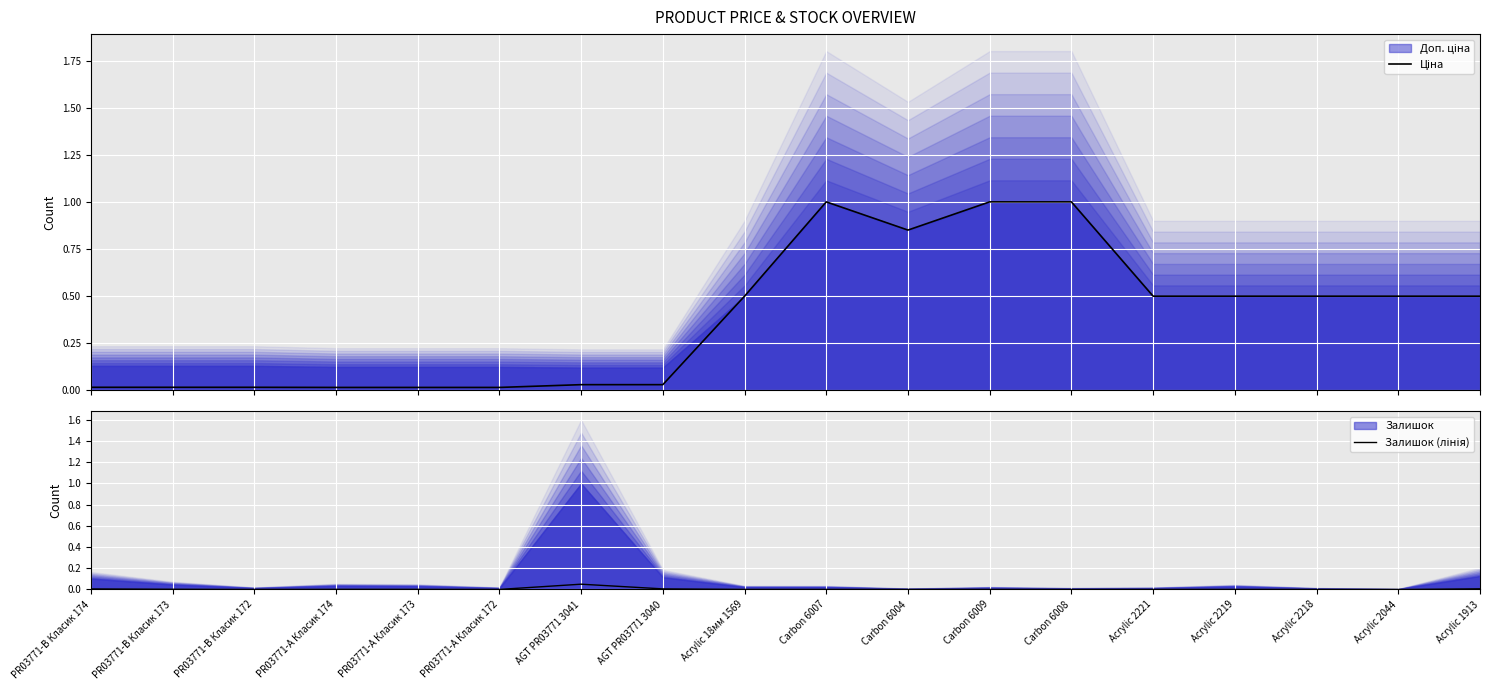

At which category is the sum across all series the highest?

Carbon 6007